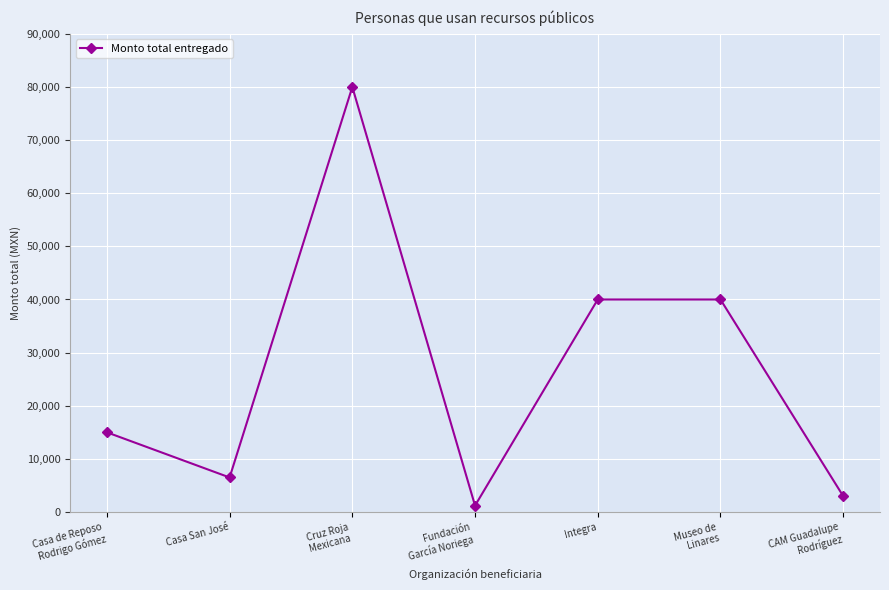

Reading left to right, extract all data points from this chart.

15000	6500	80000	1200	40000	40000	3000